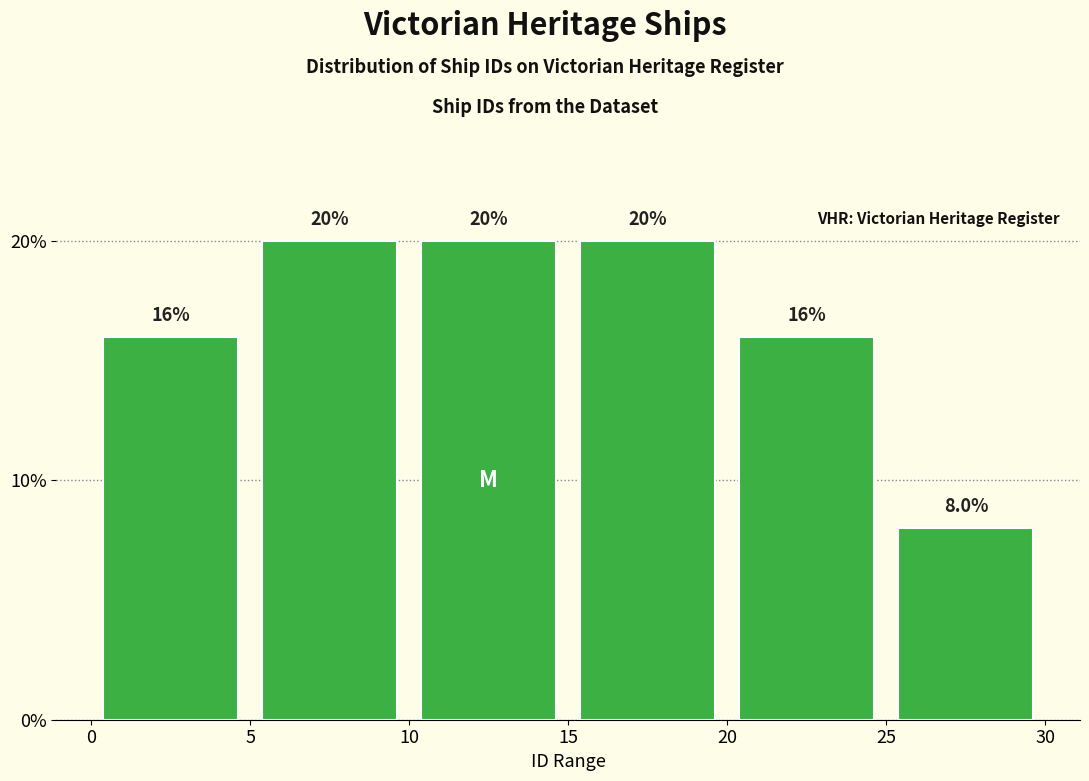

What is the height of the bar covering 10 to 15 on the x-axis?

20.0